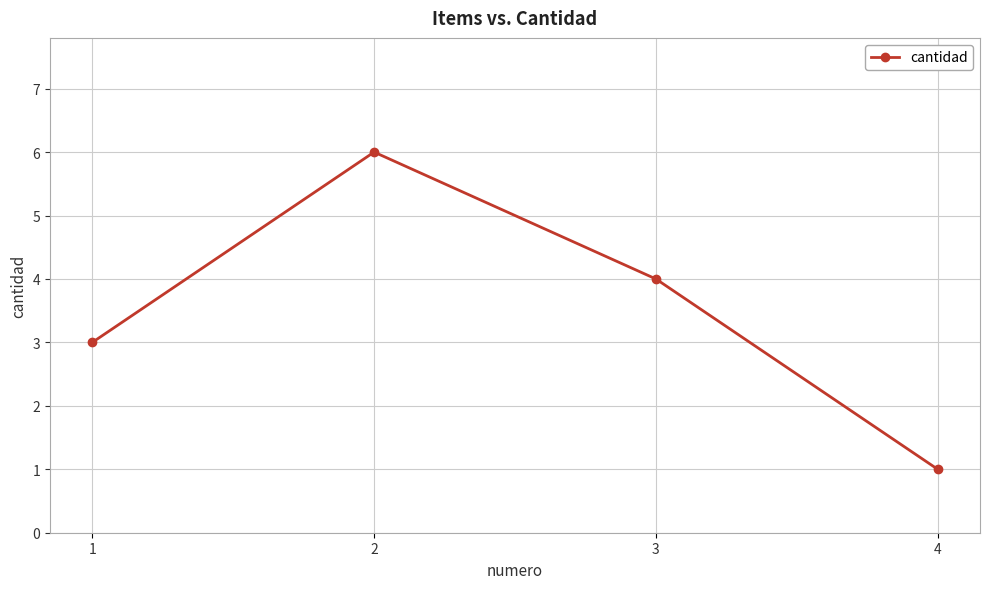

What is the sum of all values?

14